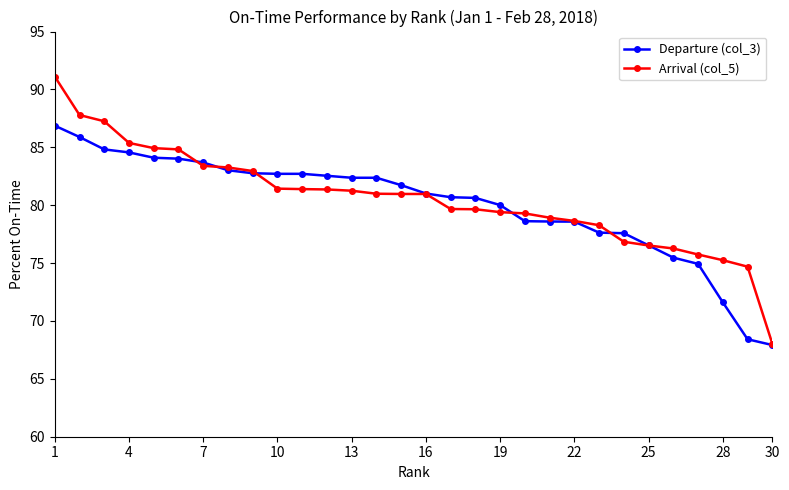

Which series has the largest range (max minus min)?

Arrival (col_5)